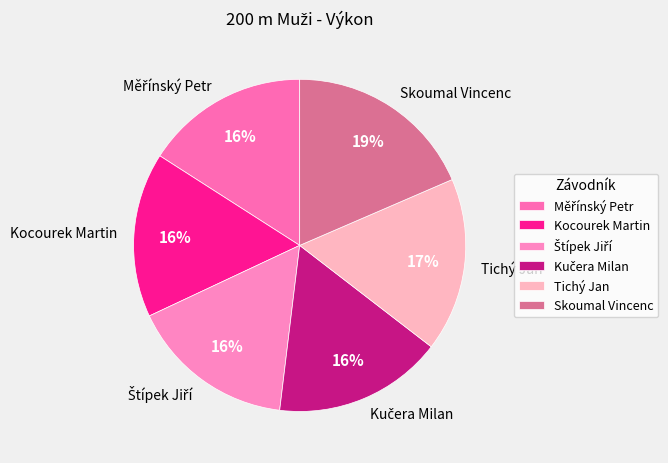

Is there any slice that represents more than half of the pie?

No